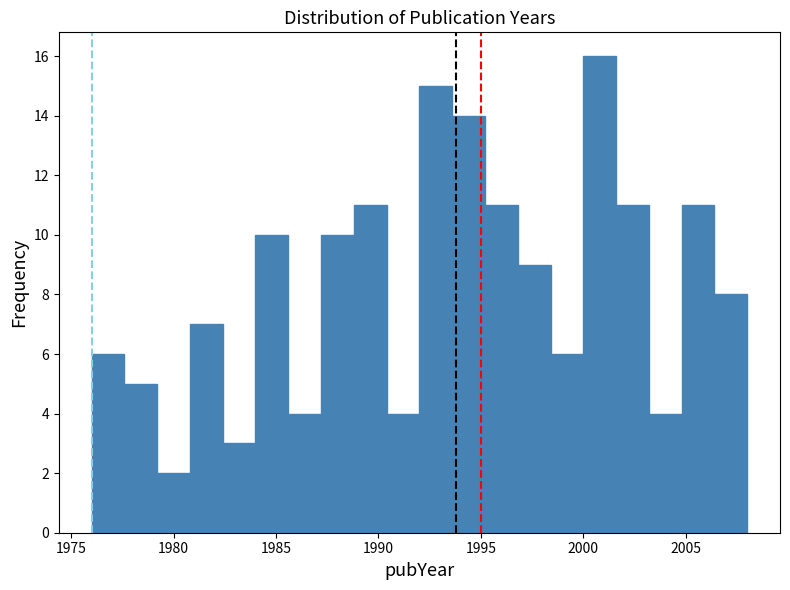

Read against the x-axis, roughly where is the centre of the tallest bar?

2001.0